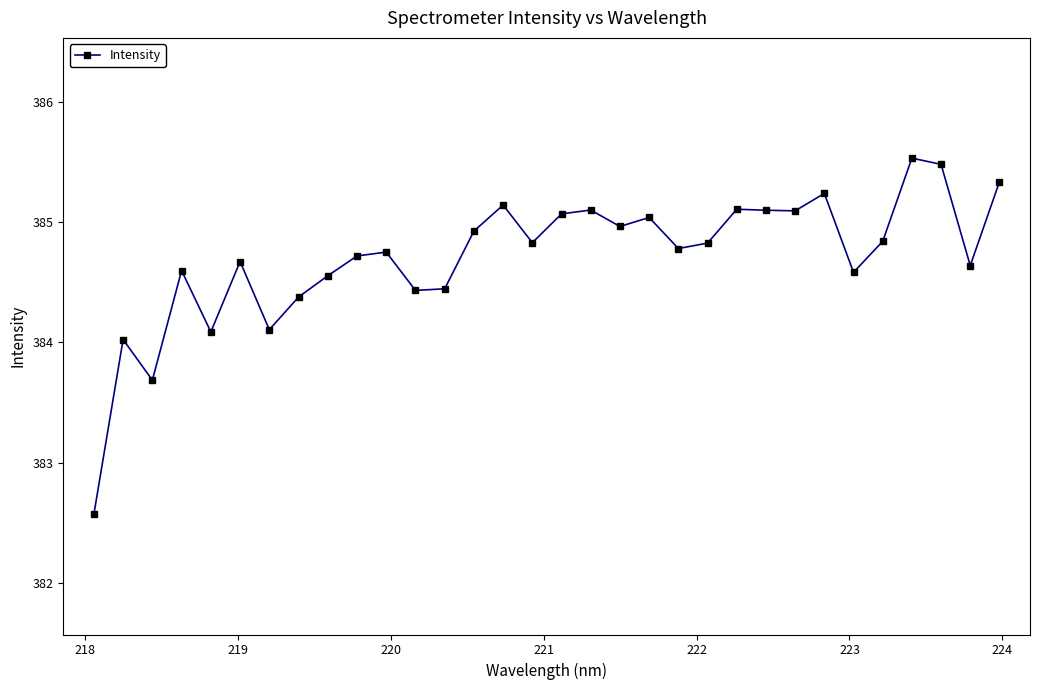

Count the number of values greater than 384.

30